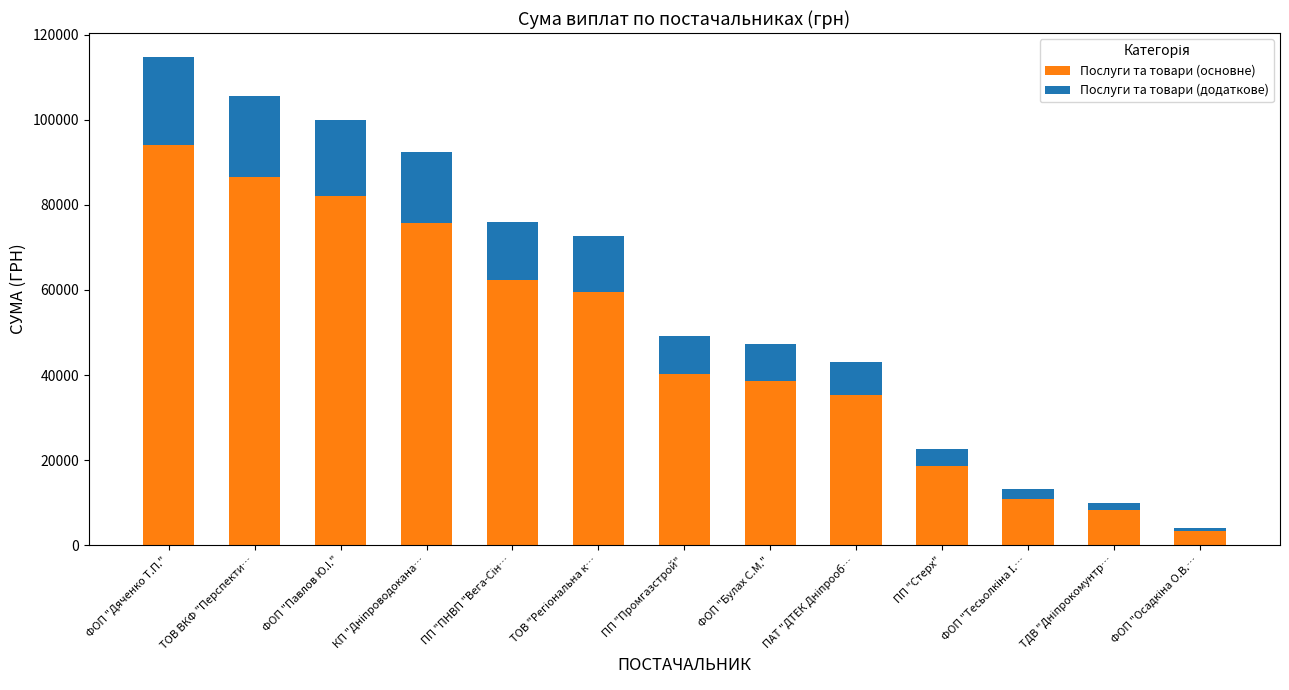

Which category has the highest value in the Послуги та товари (основне) series?

ФОП "Дяченко Т.П."